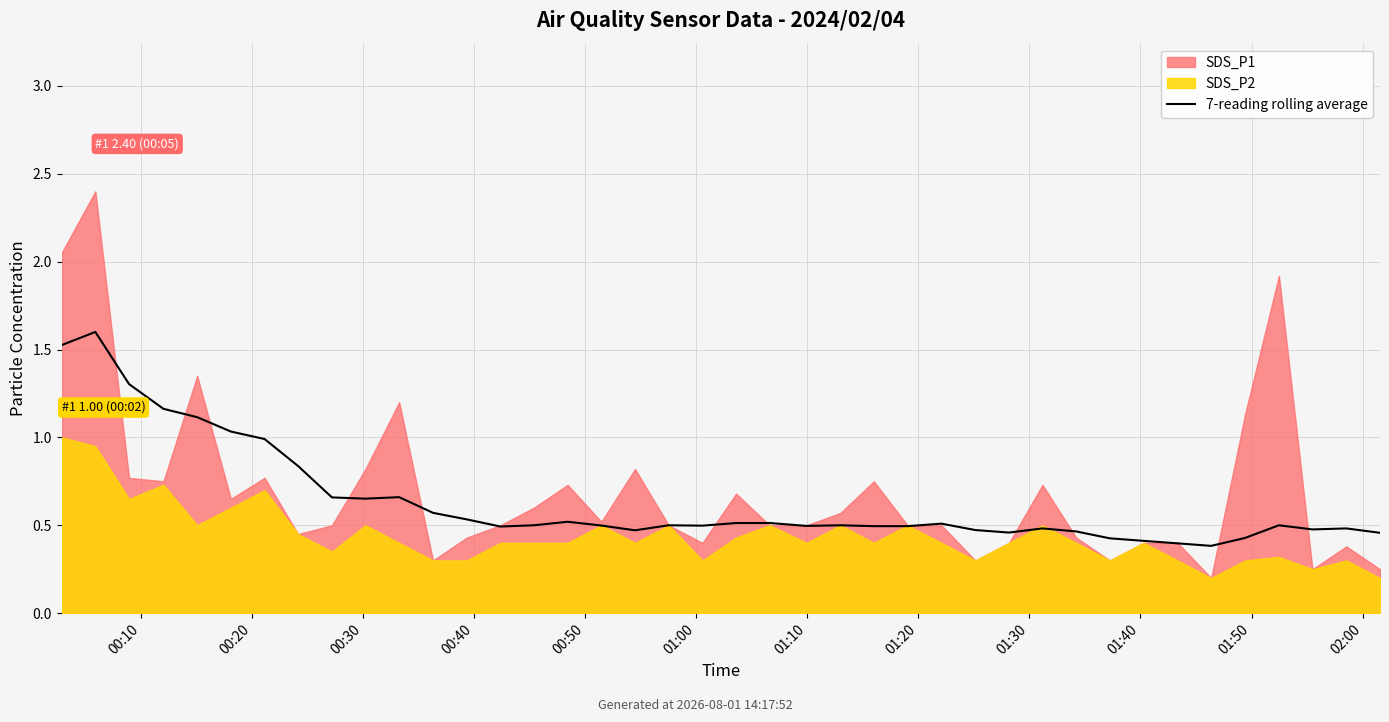

True or false: the data has more than 1 interior local peaks.

True